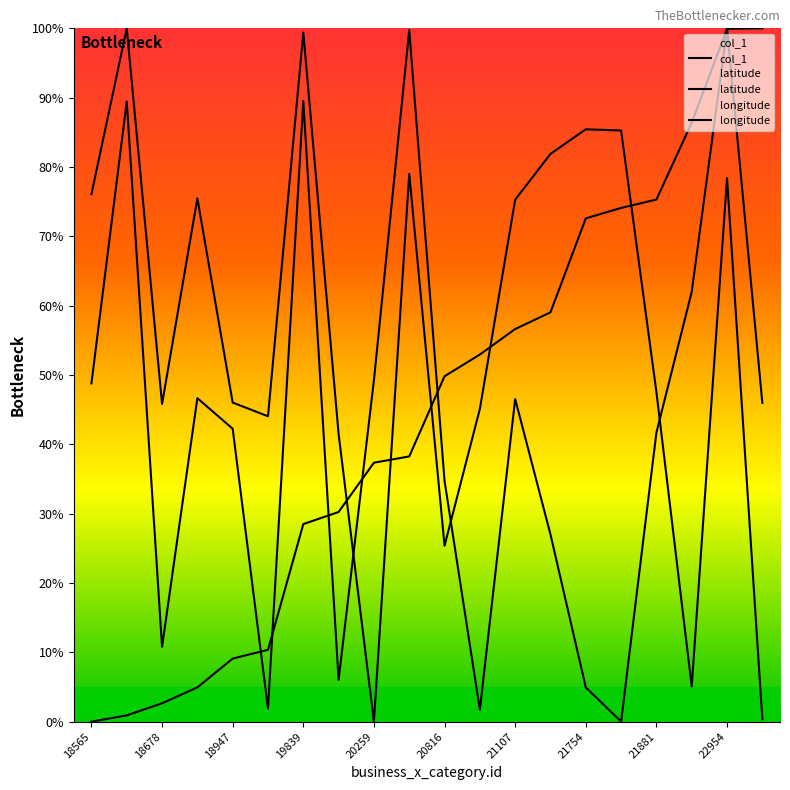

True or false: latitude has a value of 41.7 at 21881.

True